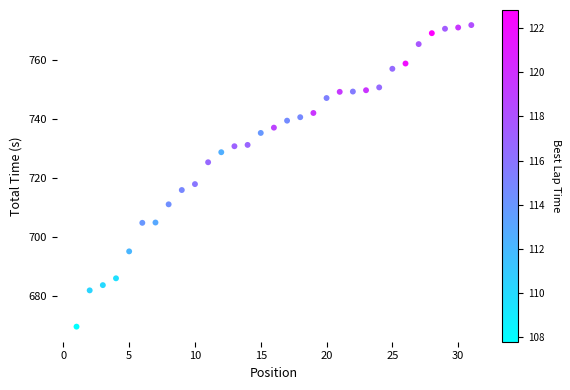

What is the range of Y values (max minus min)?

102.6